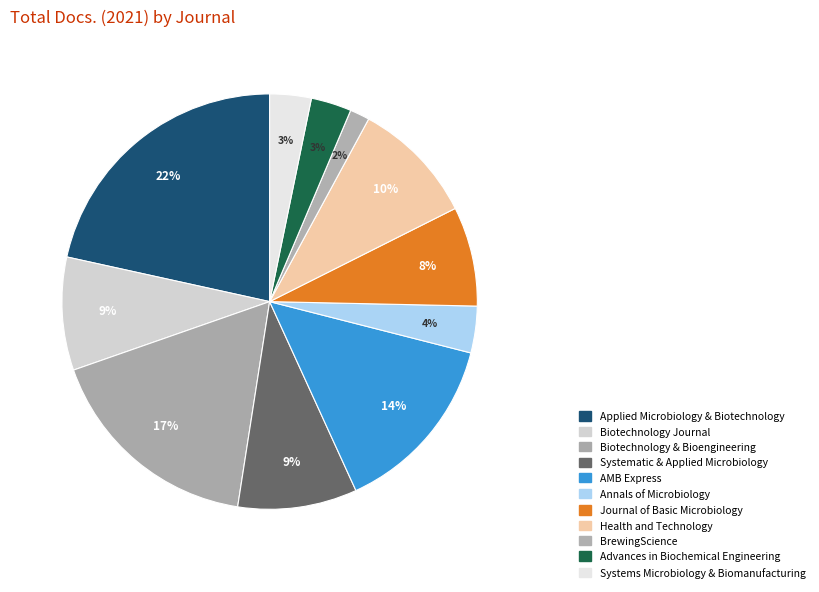

How many segments does this pie chart have?

11